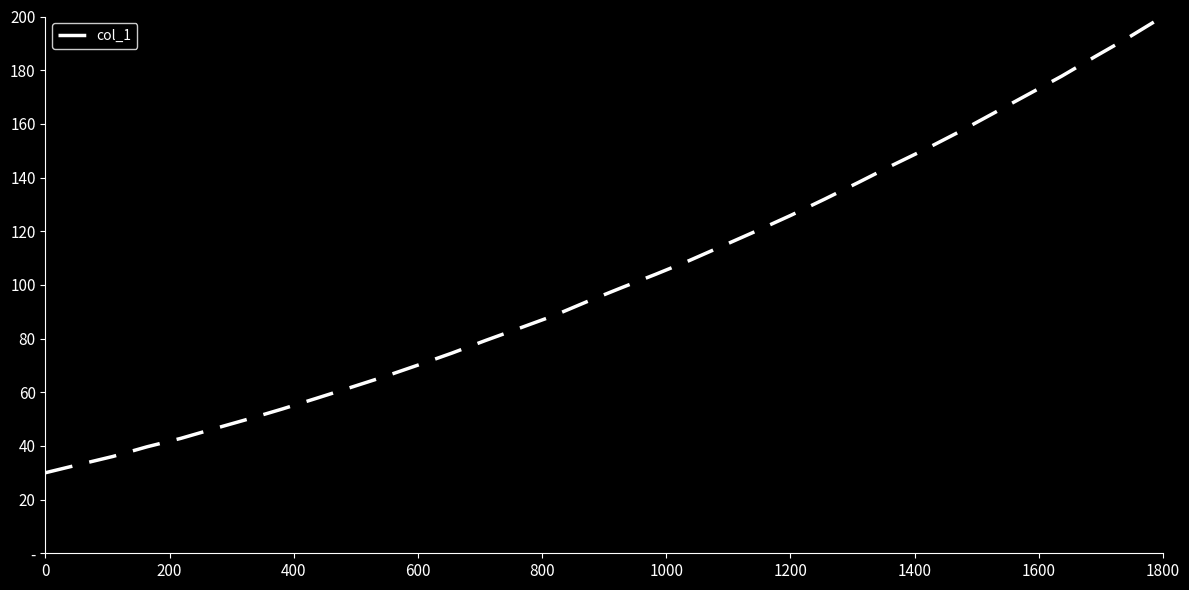

What is the sum of all values?

3492.9